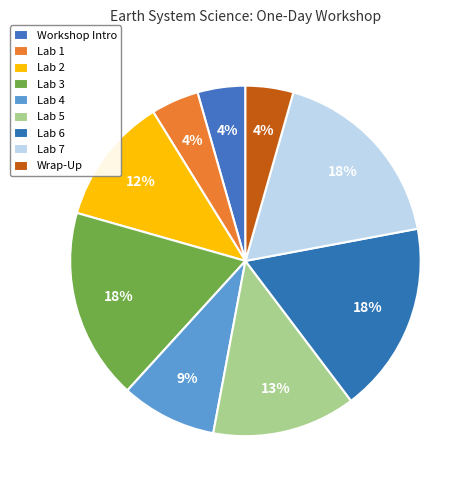

What is the largest slice in the pie chart?

Lab 3